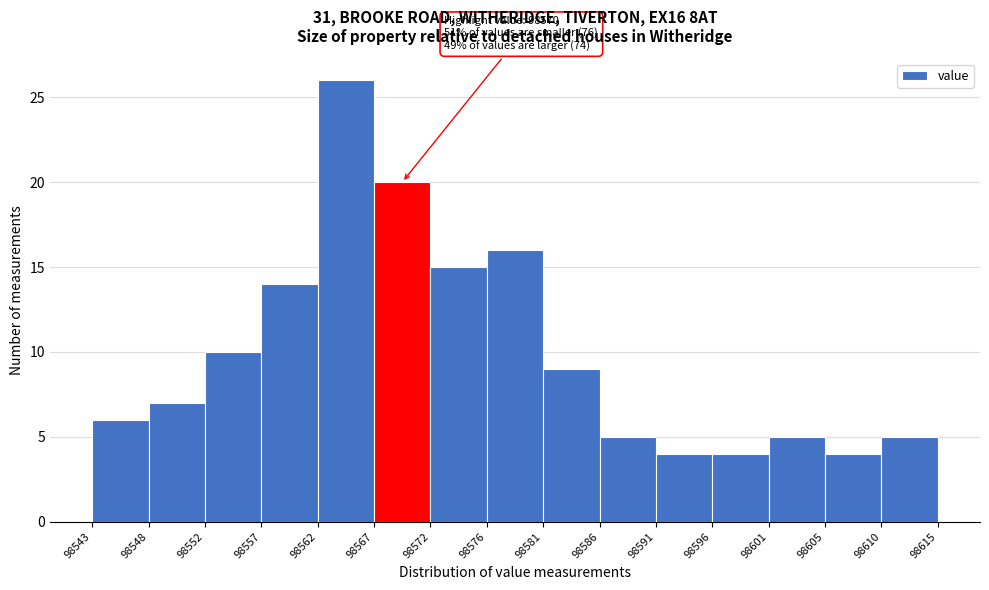

Which range on the x-axis has the tallest bar?

98562 to 98567